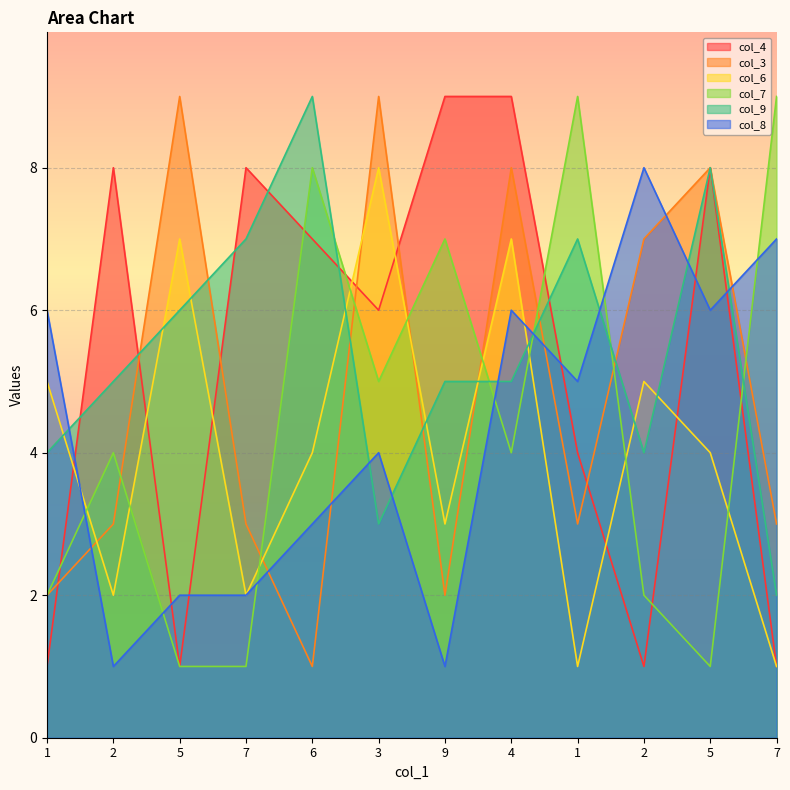

Where is the first local minimum for col_4?

5